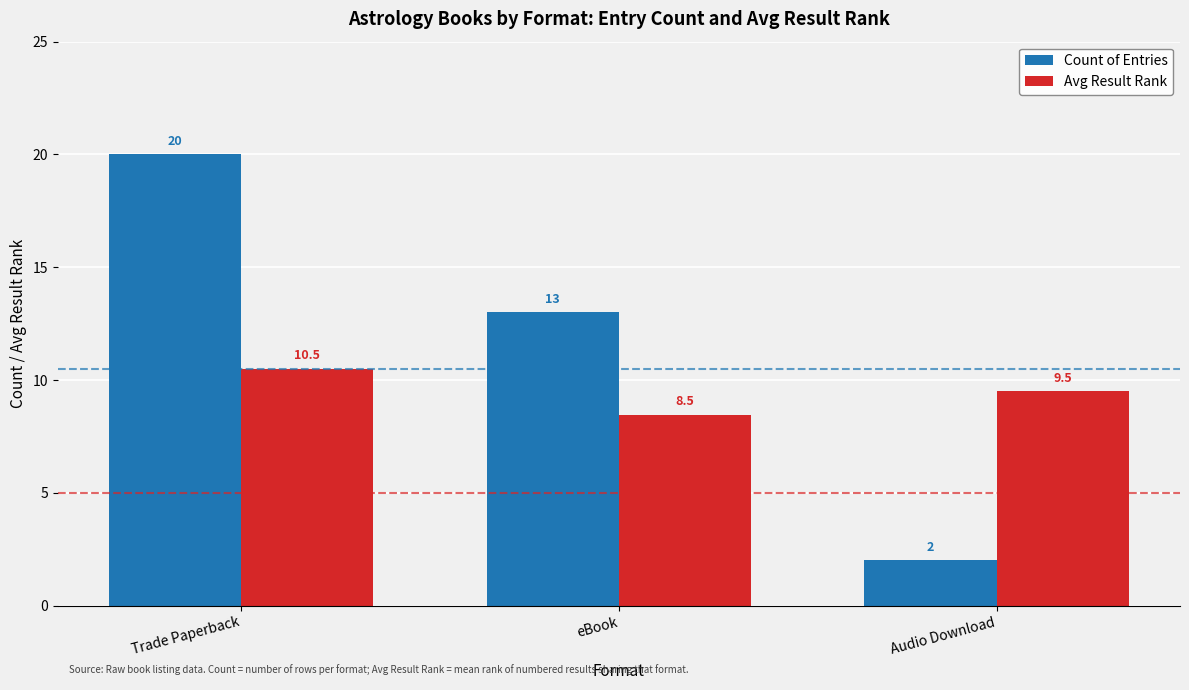

What are all the series names shown in the legend?

Count of Entries, Avg Result Rank